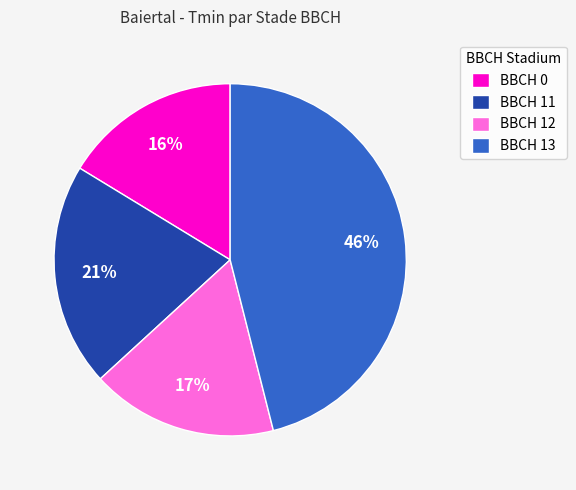

To the nearest percent, what is the difference between the largest and smallest slice percentages?

30%